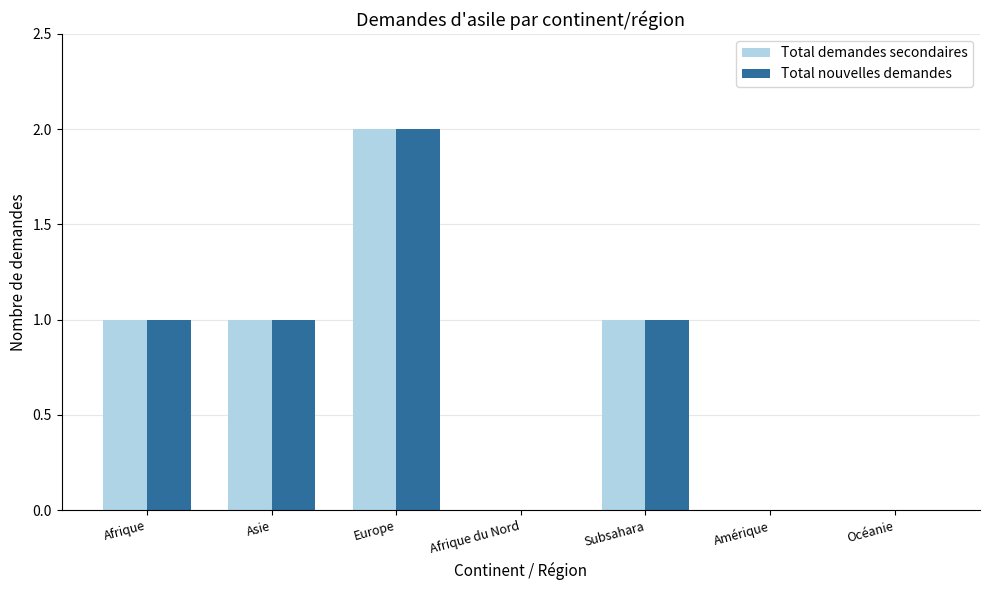

What is the sum of all Total demandes secondaires values?

5